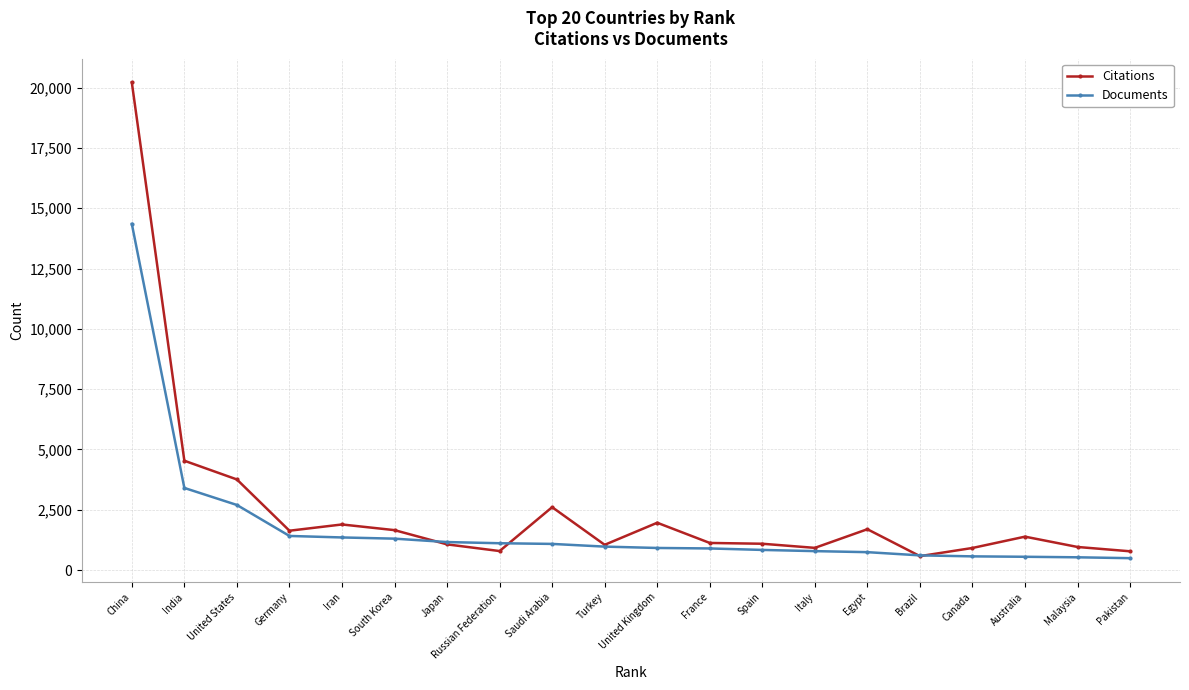

At which category is the sum across all series the highest?

China